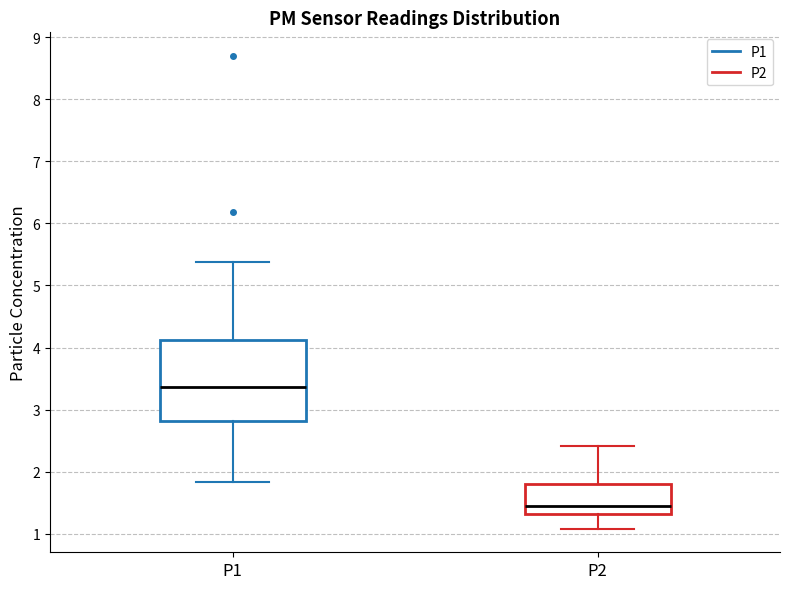

Comparing the boxes themselves (not the whiskers), which one is the tallest?

P1